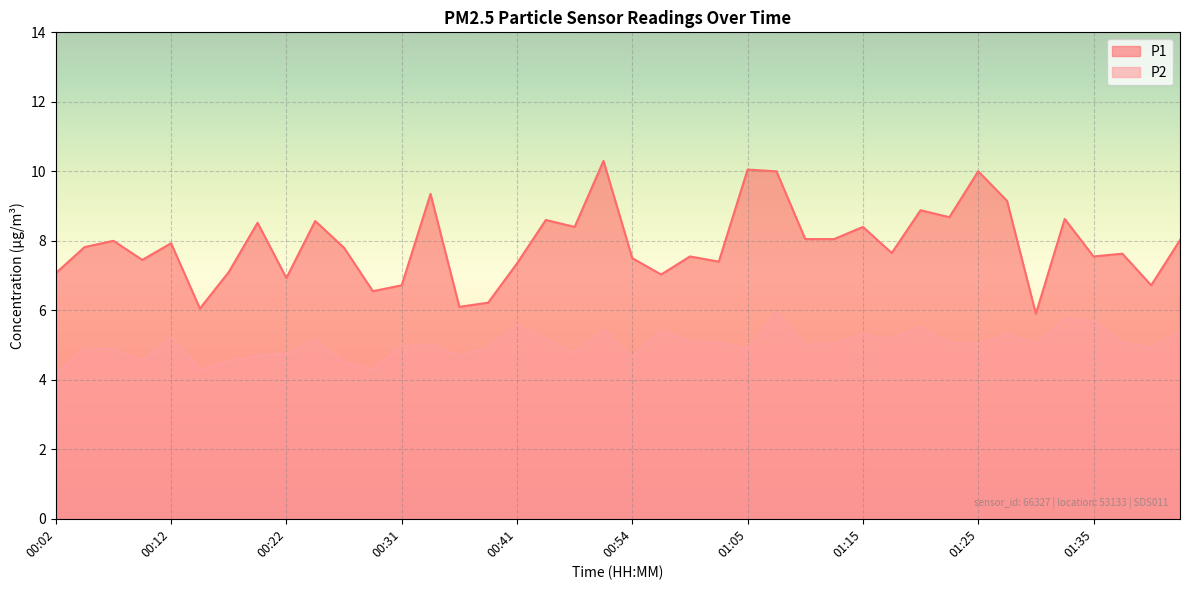

True or false: P1 has a value of 10.0 at 01:07.

True